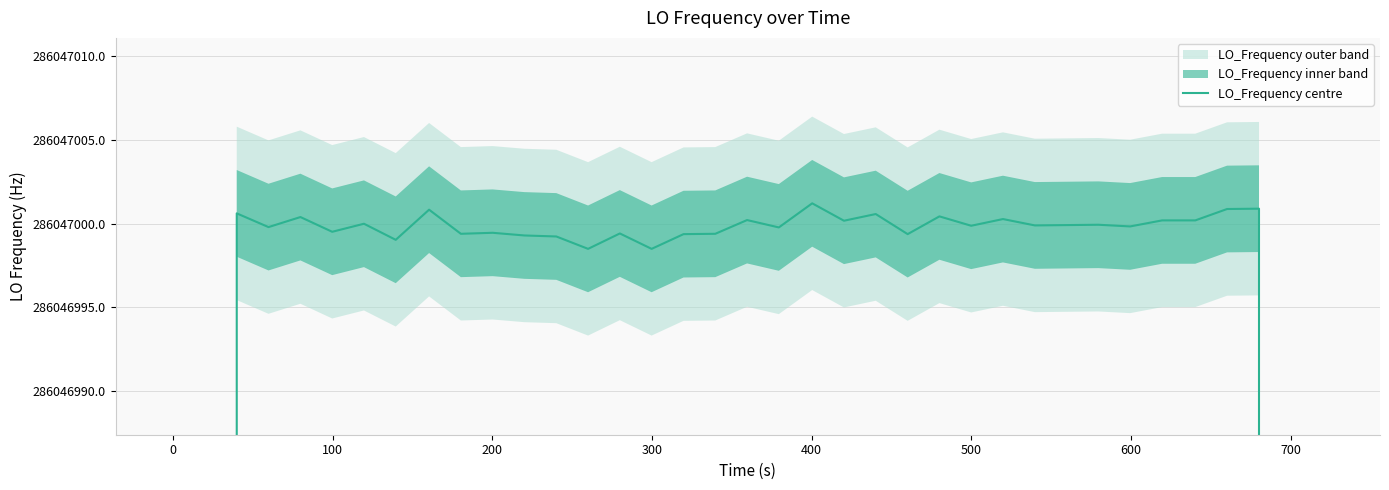

Count the number of data series in this chart.

1